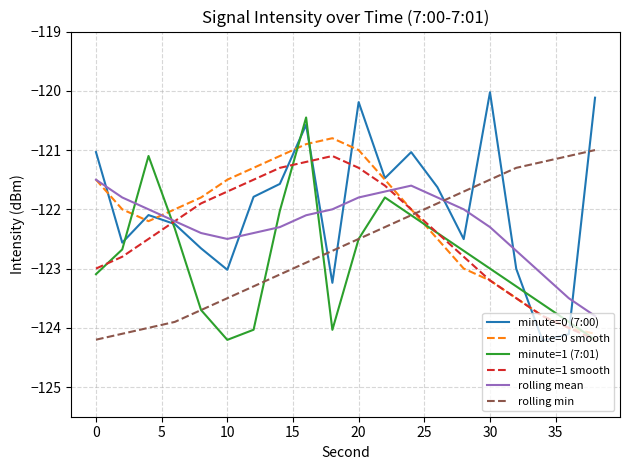

Which series has the largest range (max minus min)?

minute=0 (7:00)